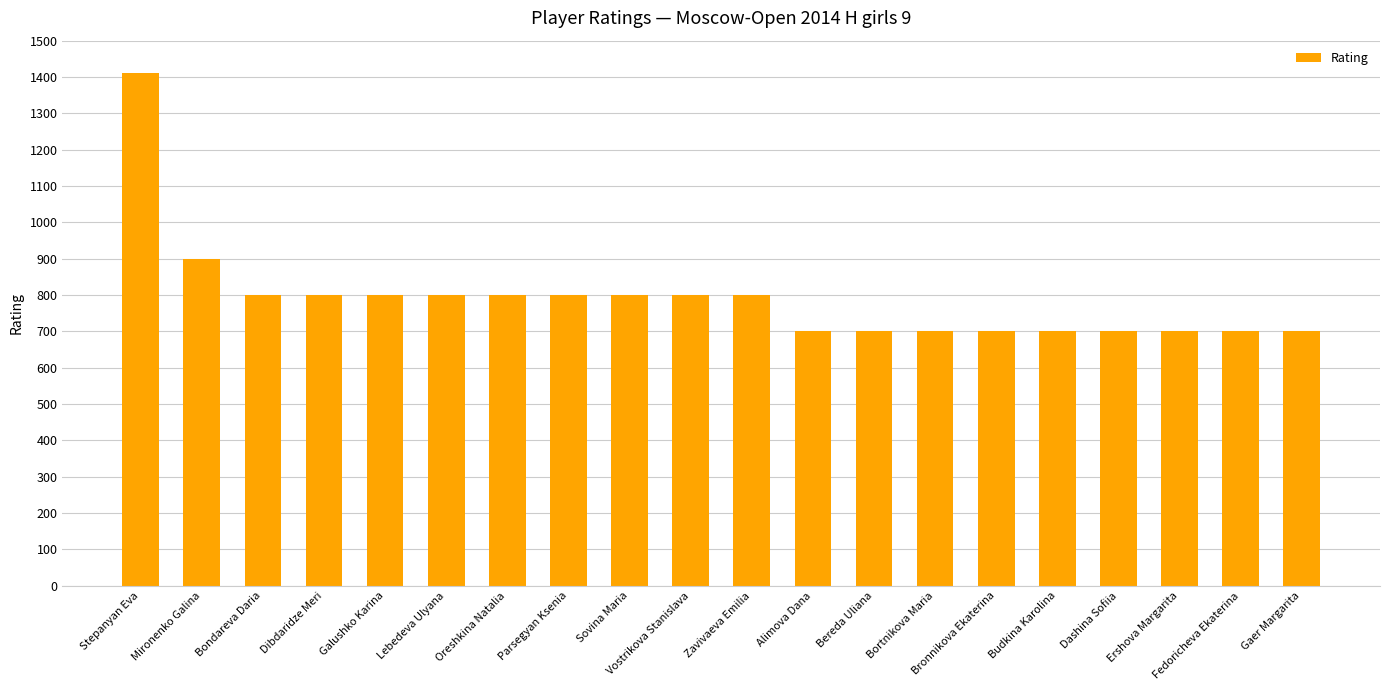

What is the maximum value shown in the chart?

1412